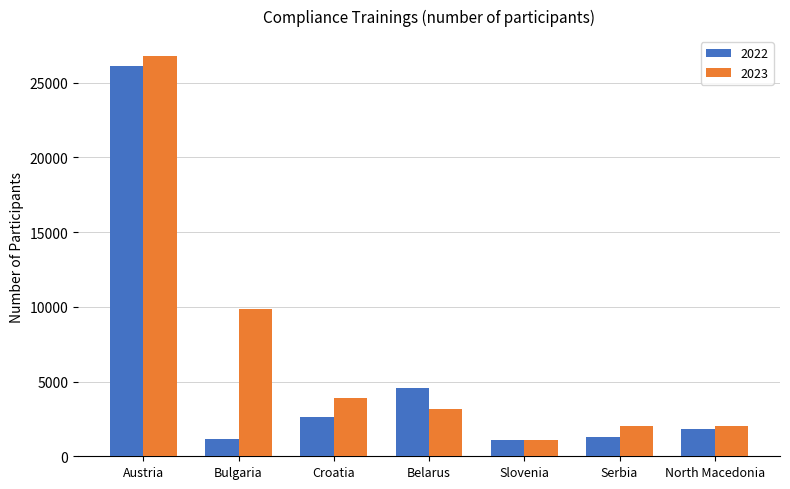

Is it true that 2023 equals 3537 at North Macedonia?

False